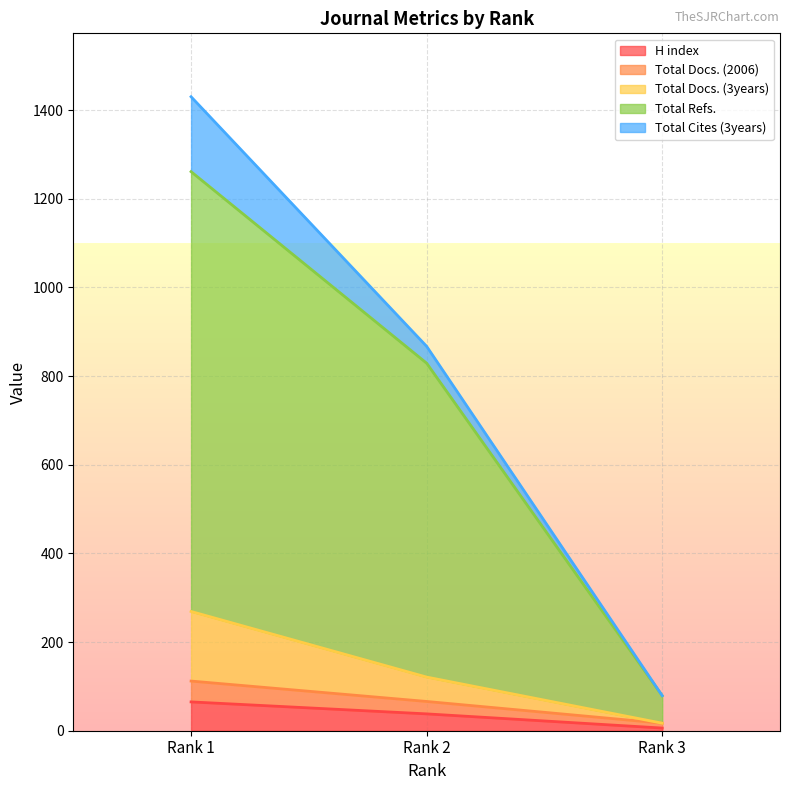

Which series changed the most between Rank 1 and Rank 2?

Total Refs.